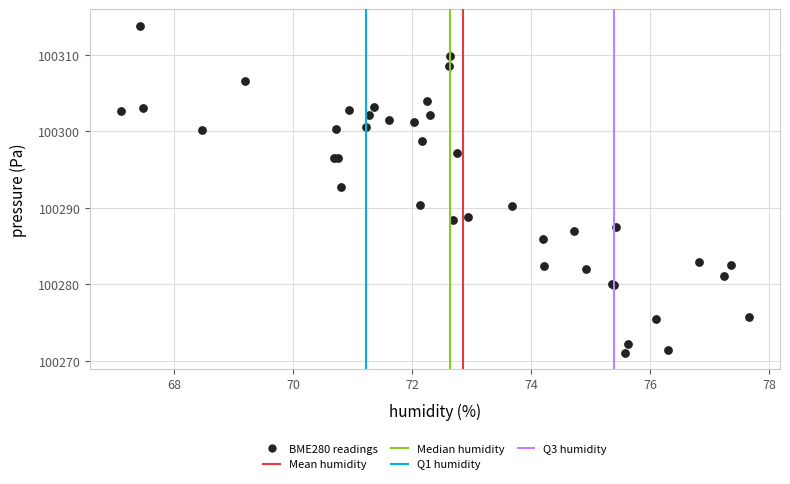

What Y value in the scatter plot is closest to 100292?

100292.8